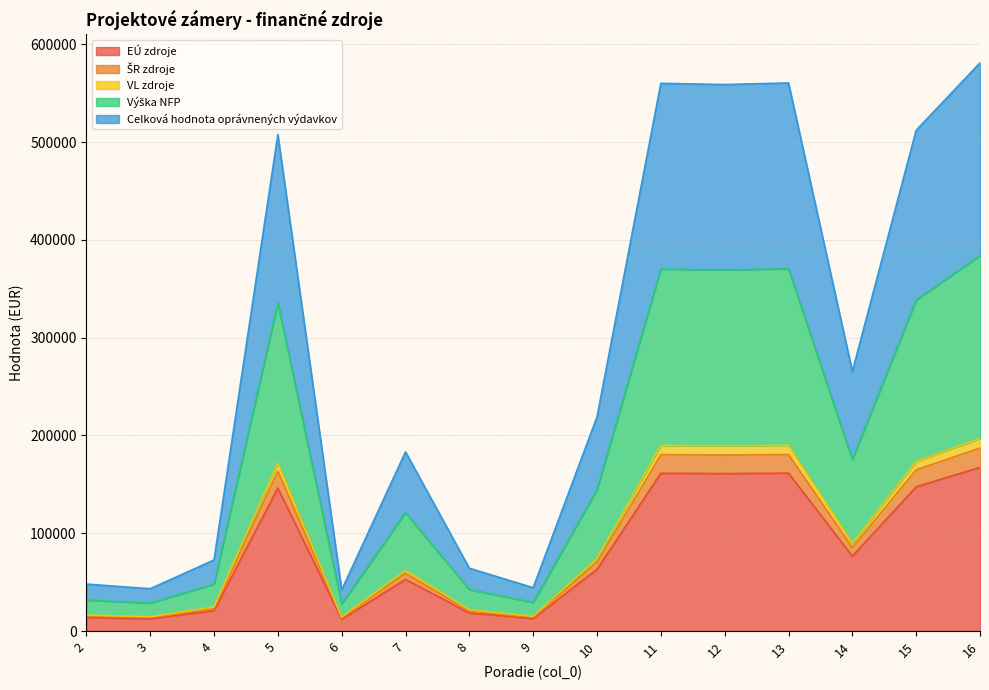

Which category has the highest value in the VL zdroje series?

16